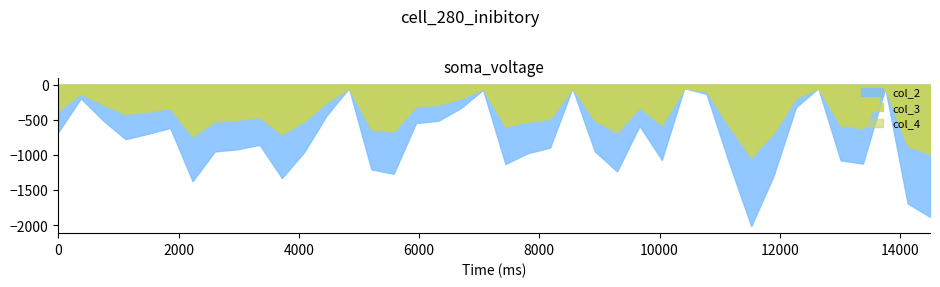

True or false: col_3 and col_2 cross at least once.

False